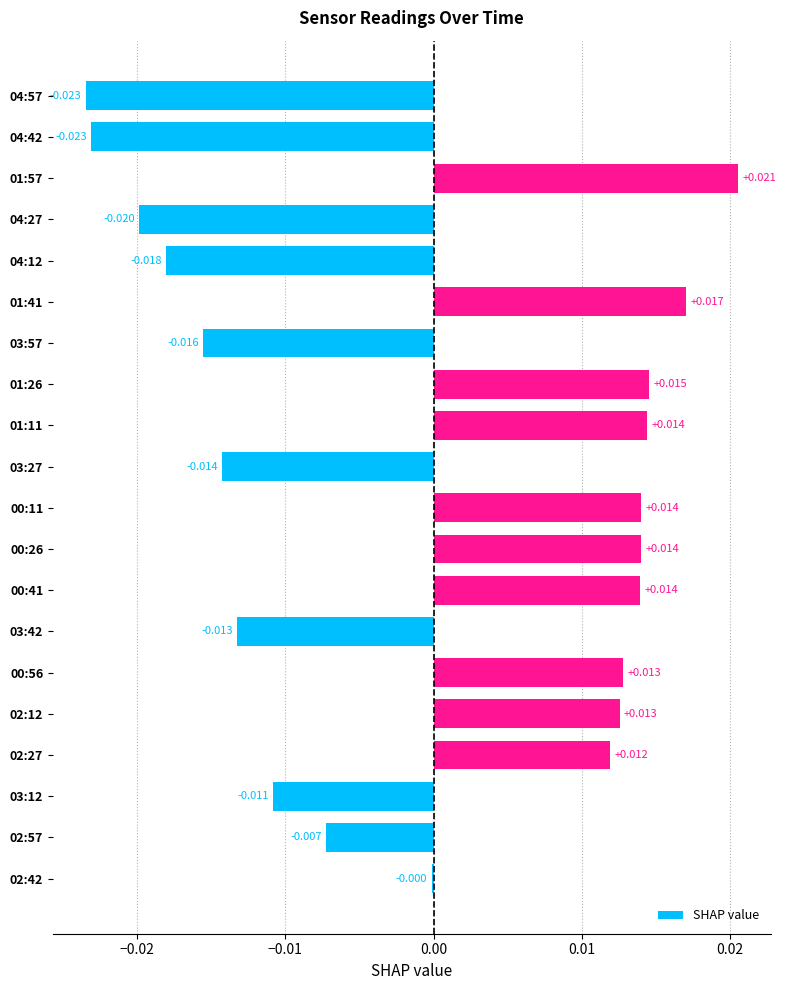

Are the bars grouped side by side (vs. stacked)?

No